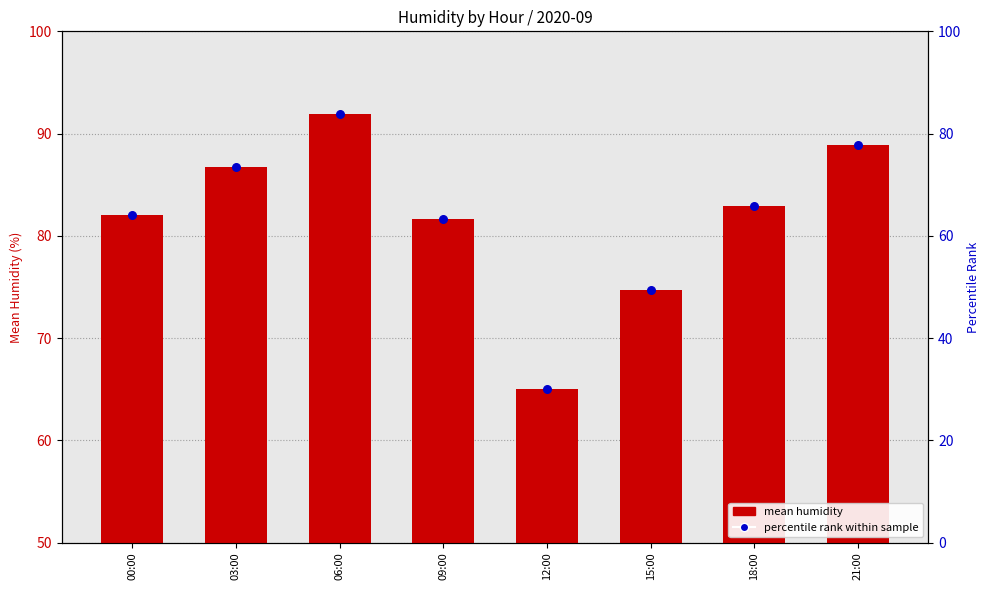

Which series has the largest total across all categories?

mean humidity